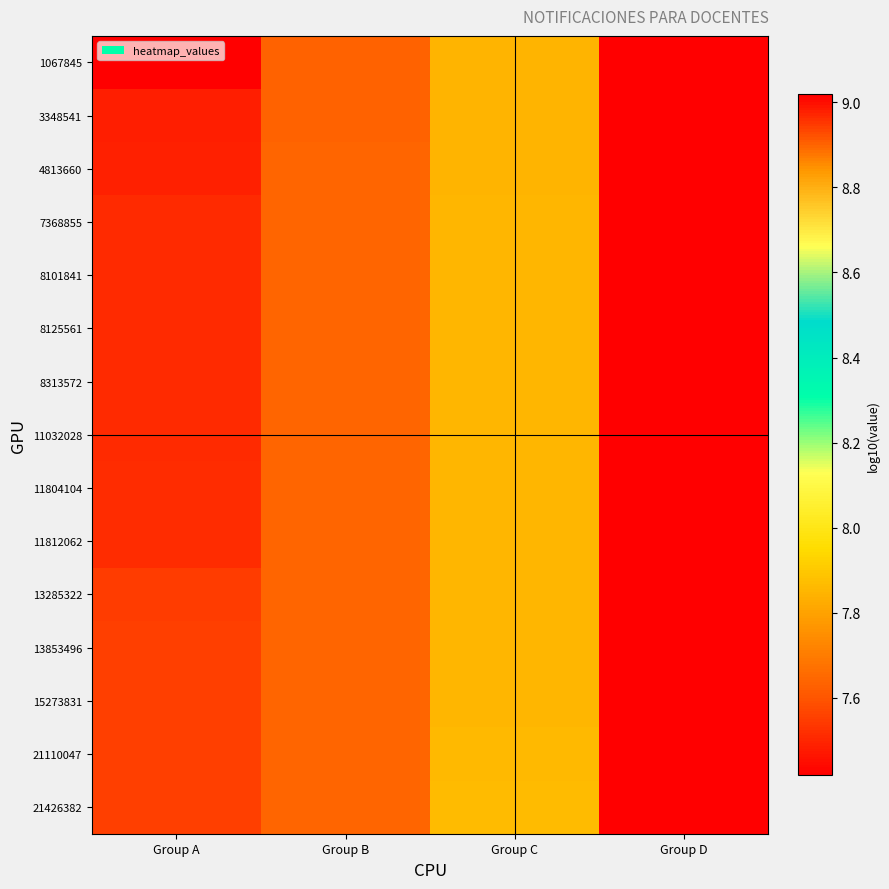

Between Group A and Group B, which is larger?

Group B